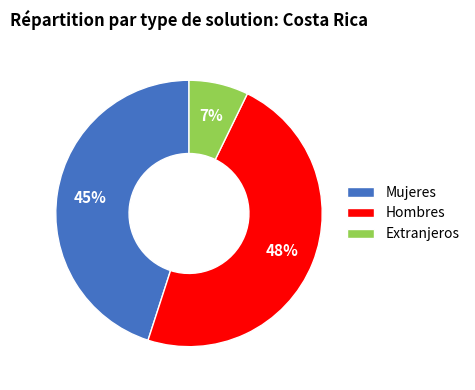

What is the largest slice in the pie chart?

Hombres